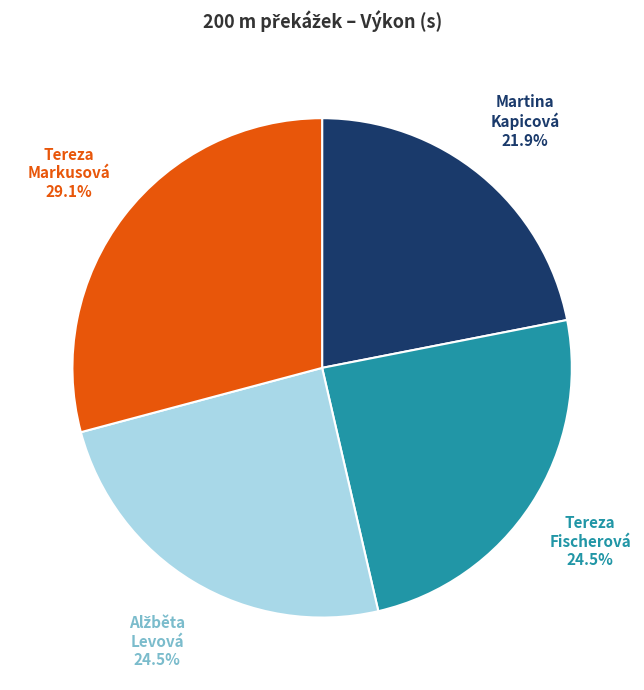

How many slices are in this pie chart?

4